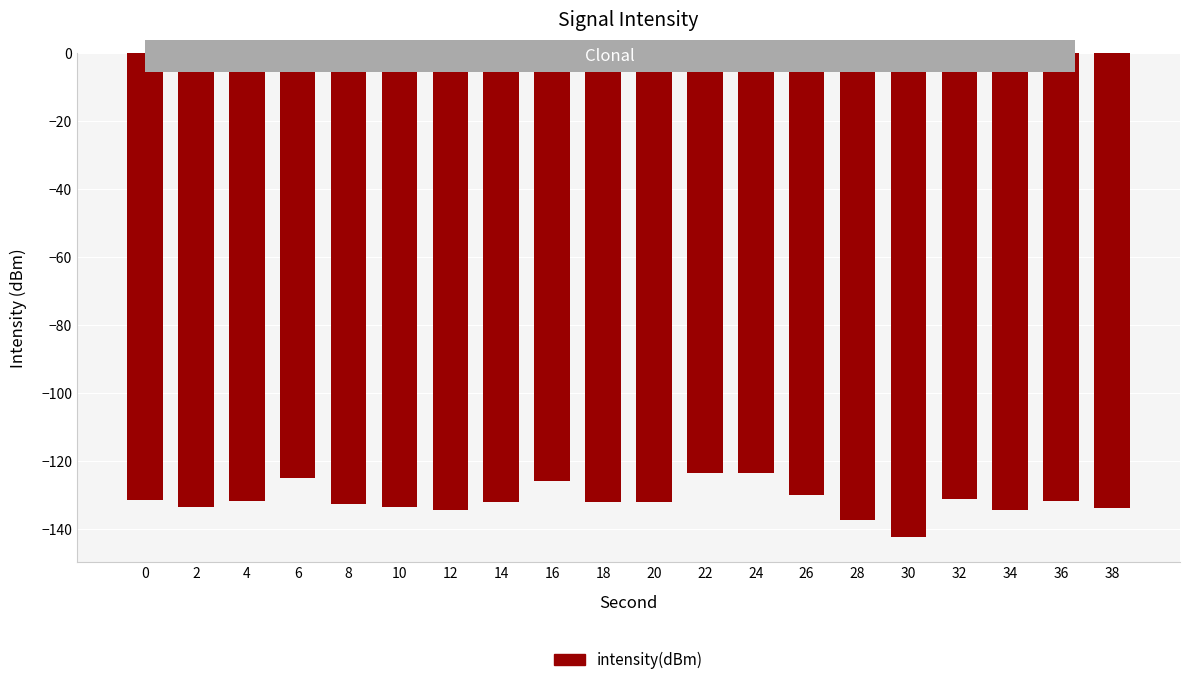

What is the value of the 18th bar from the left?

-134.4